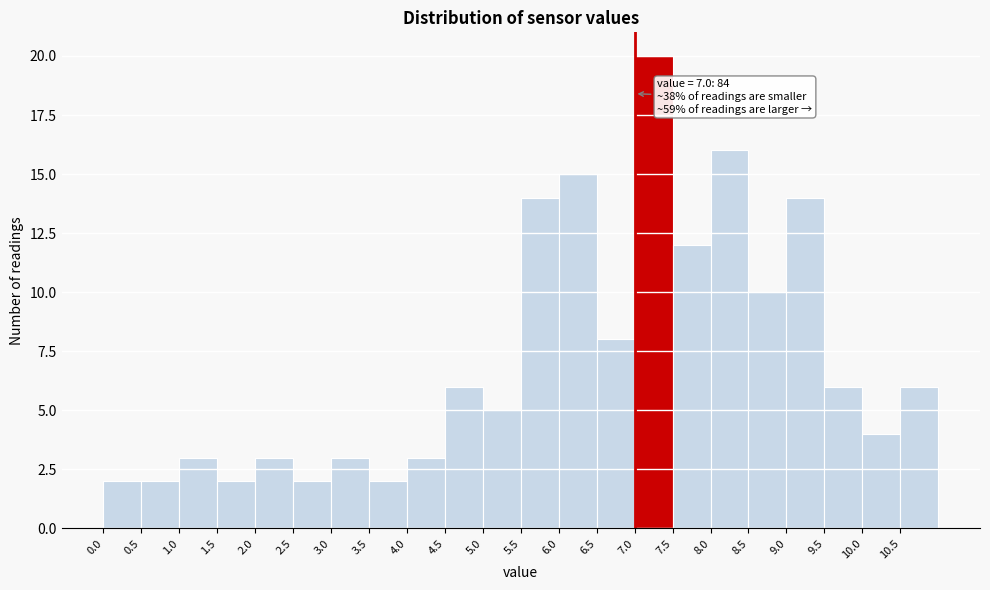

Which range on the x-axis has the tallest bar?

7.0 to 7.5